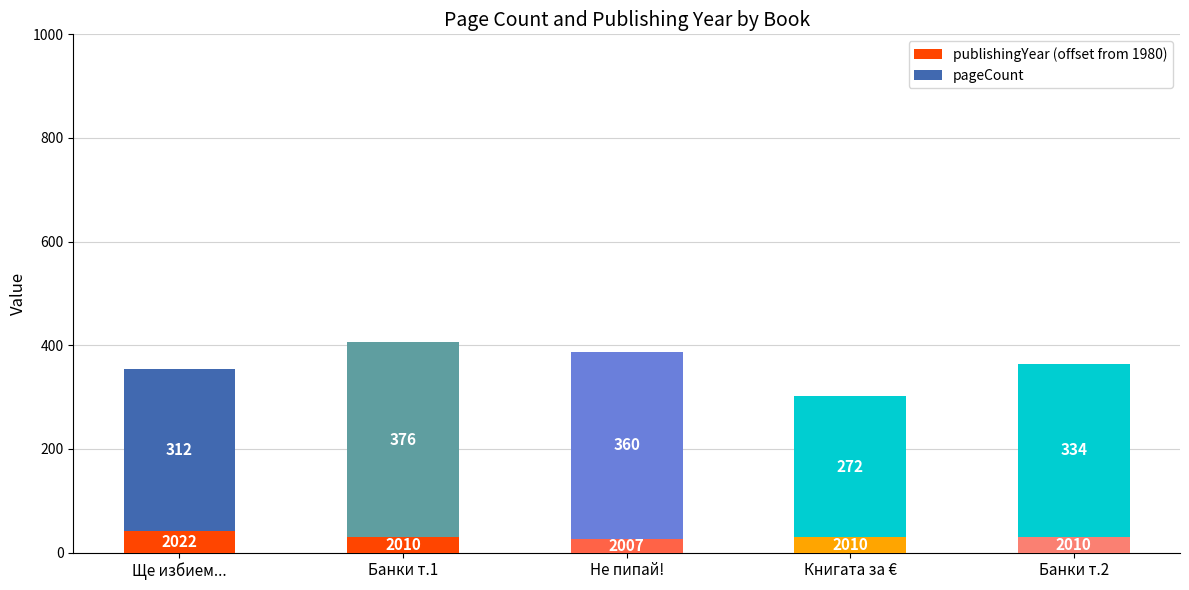

Are the bars grouped side by side (vs. stacked)?

No